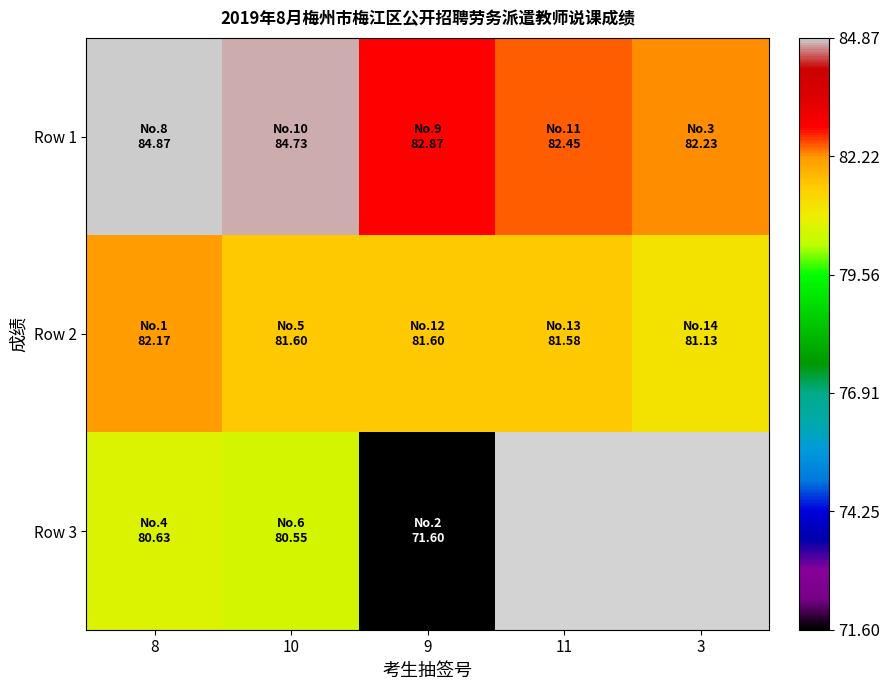

The value of Row 3 at 10 is 131.4. True or false?

False